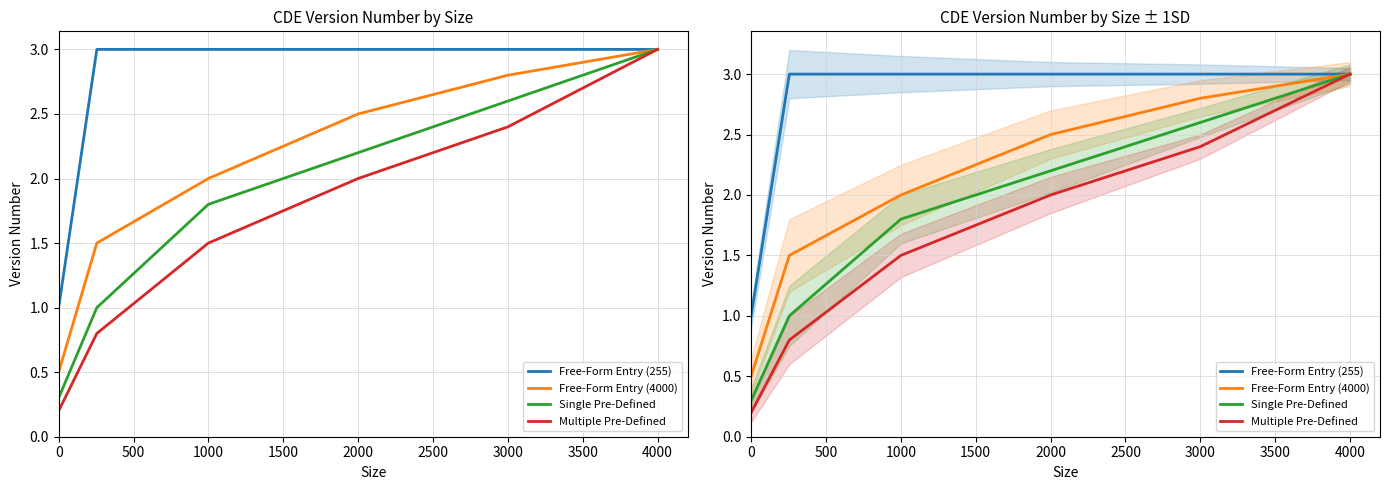

Count the Free-Form Entry (4000) values in the range 1 to 2.

2